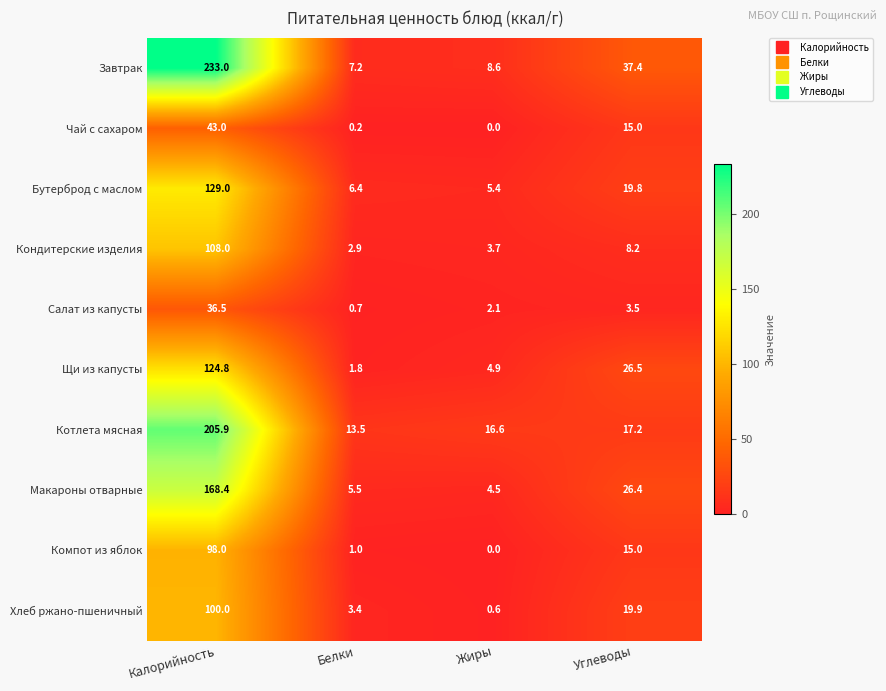

Which series has the widest spread of values?

Завтрак